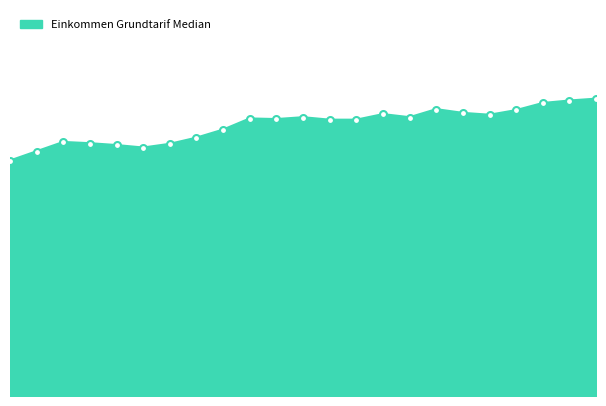

What is the value of the 14th point from the left?

44.8